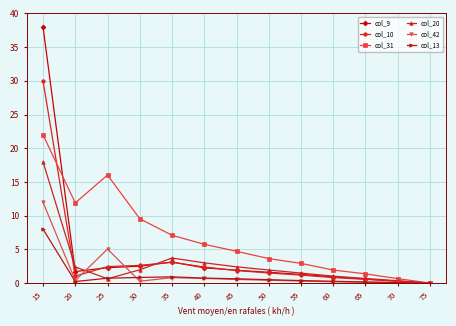

True or false: col_31 has more than 1 points higher than both neighbors.

False